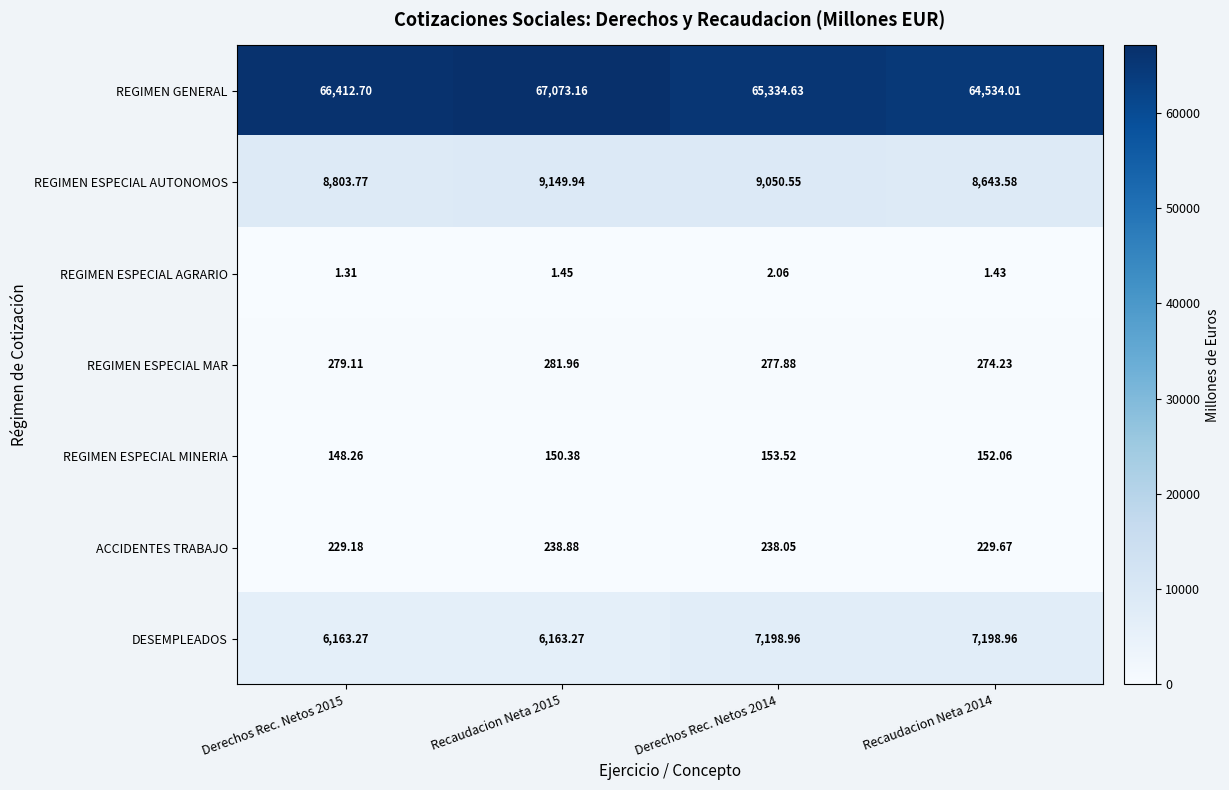

Between Derechos Rec. Netos 2015 and Recaudacion Neta 2014, which series saw the biggest shift?

REGIMEN GENERAL